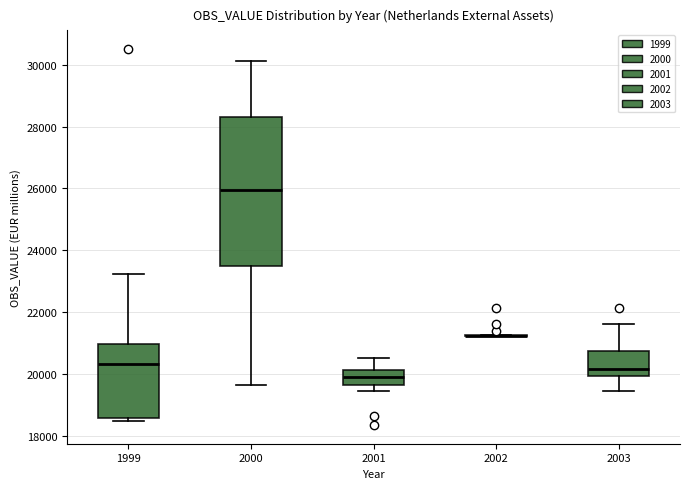

Where is the lower edge of the box at x = 1999 on the y-axis? The values are not printed on the chart, so give them approximately, as read against the axis.

18600